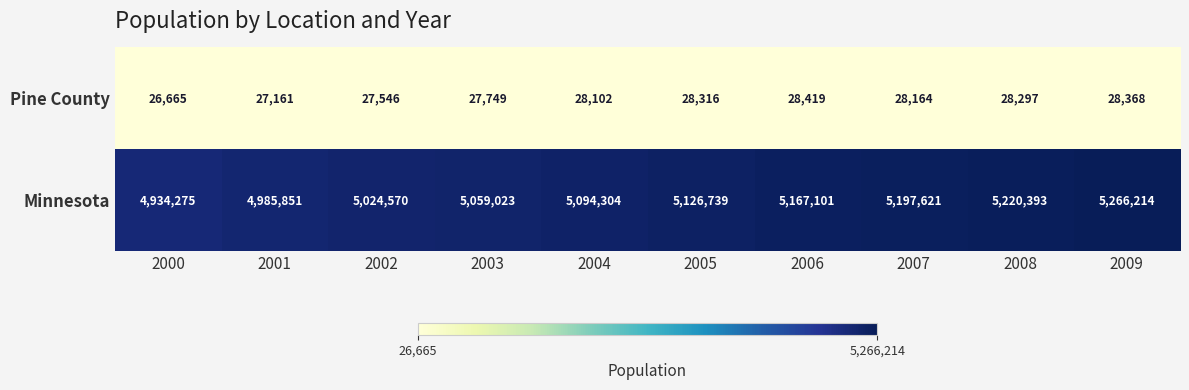

What is the spread (max minus min) of values at 2003?

5031274